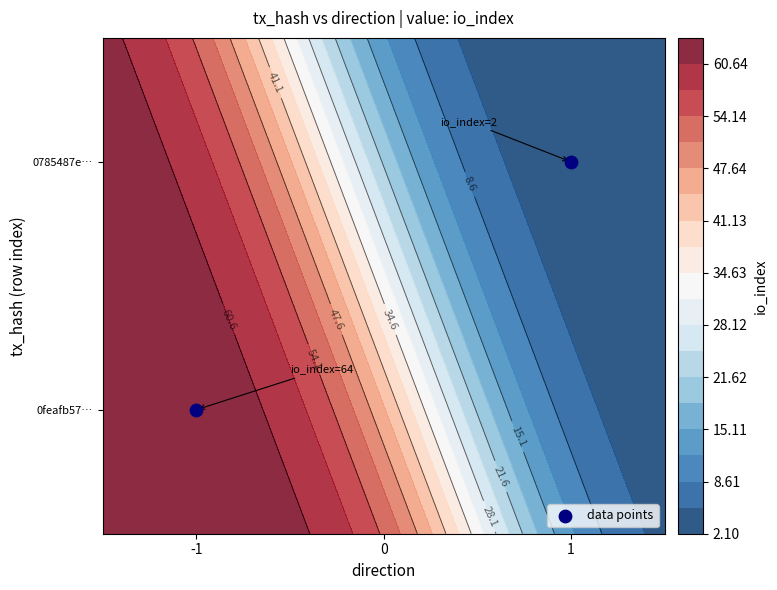

Count the number of data series in this chart.

1